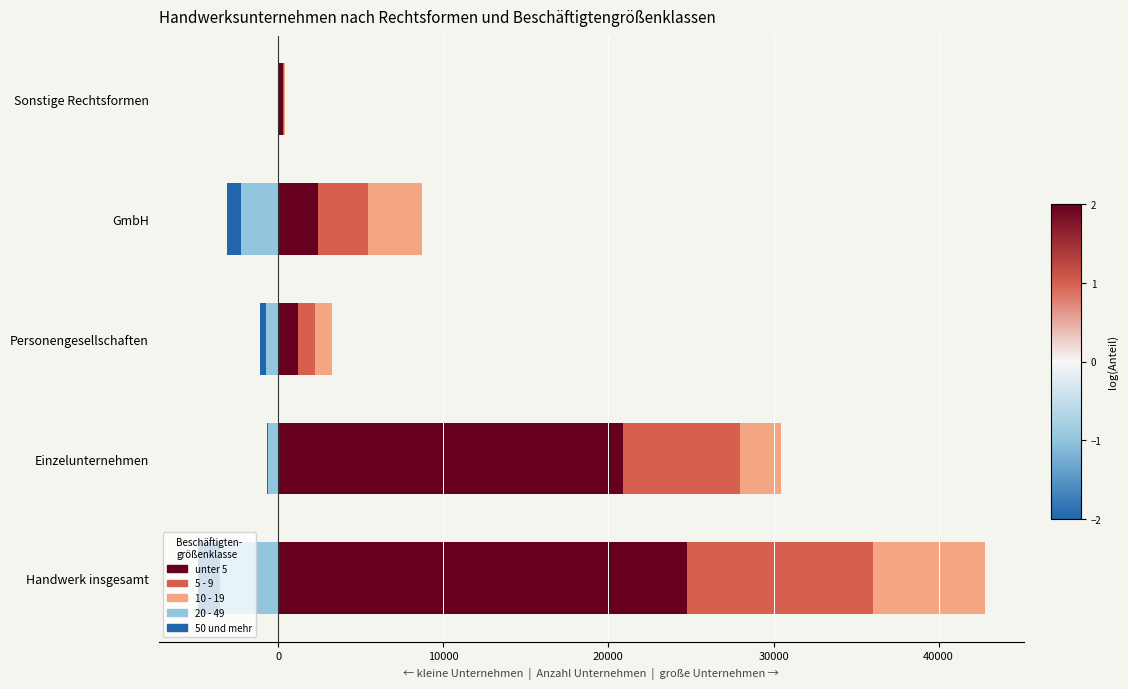

How many groups of bars are there?

5